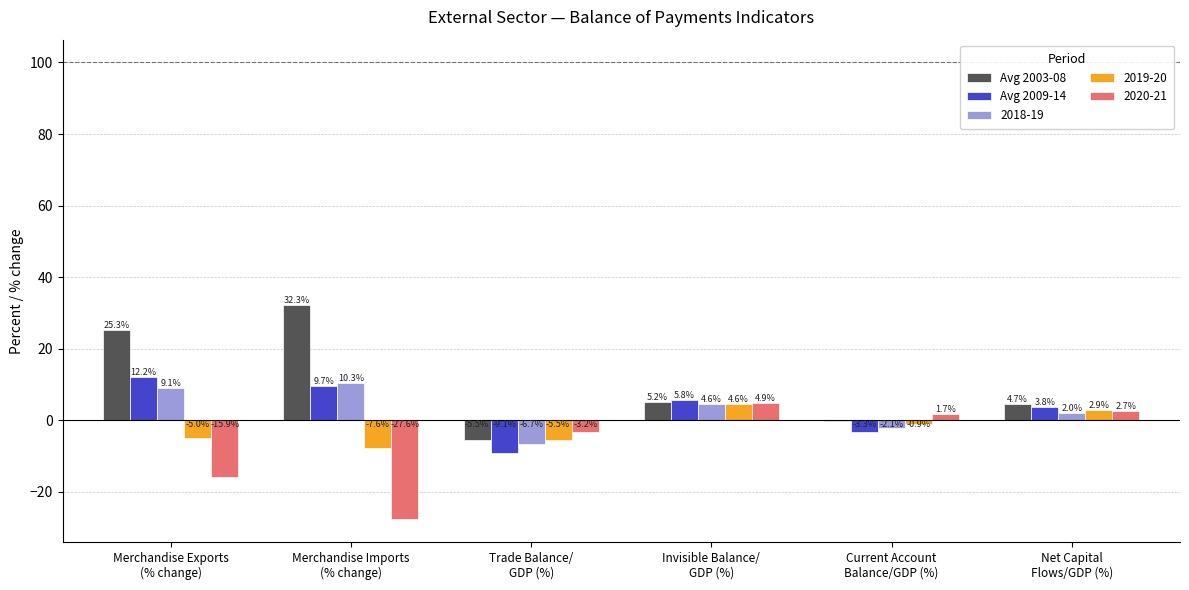

Where does the Avg 2003-08 series first go above 5?

Merchandise Exports
(% change)